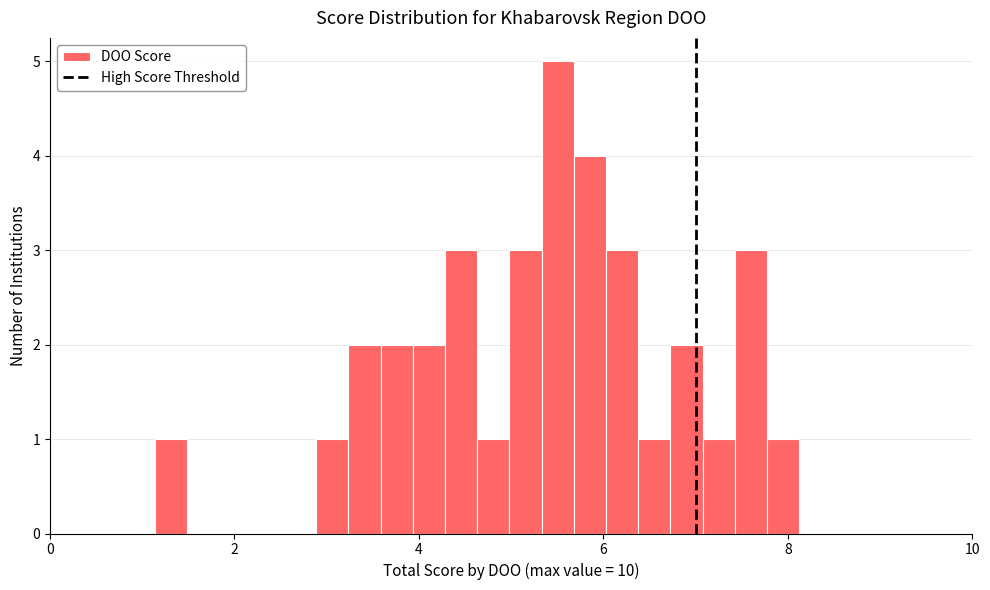

Around what value on the x-axis is the tallest bar? Give the approximate position of its centre, as read against the axis.

5.6